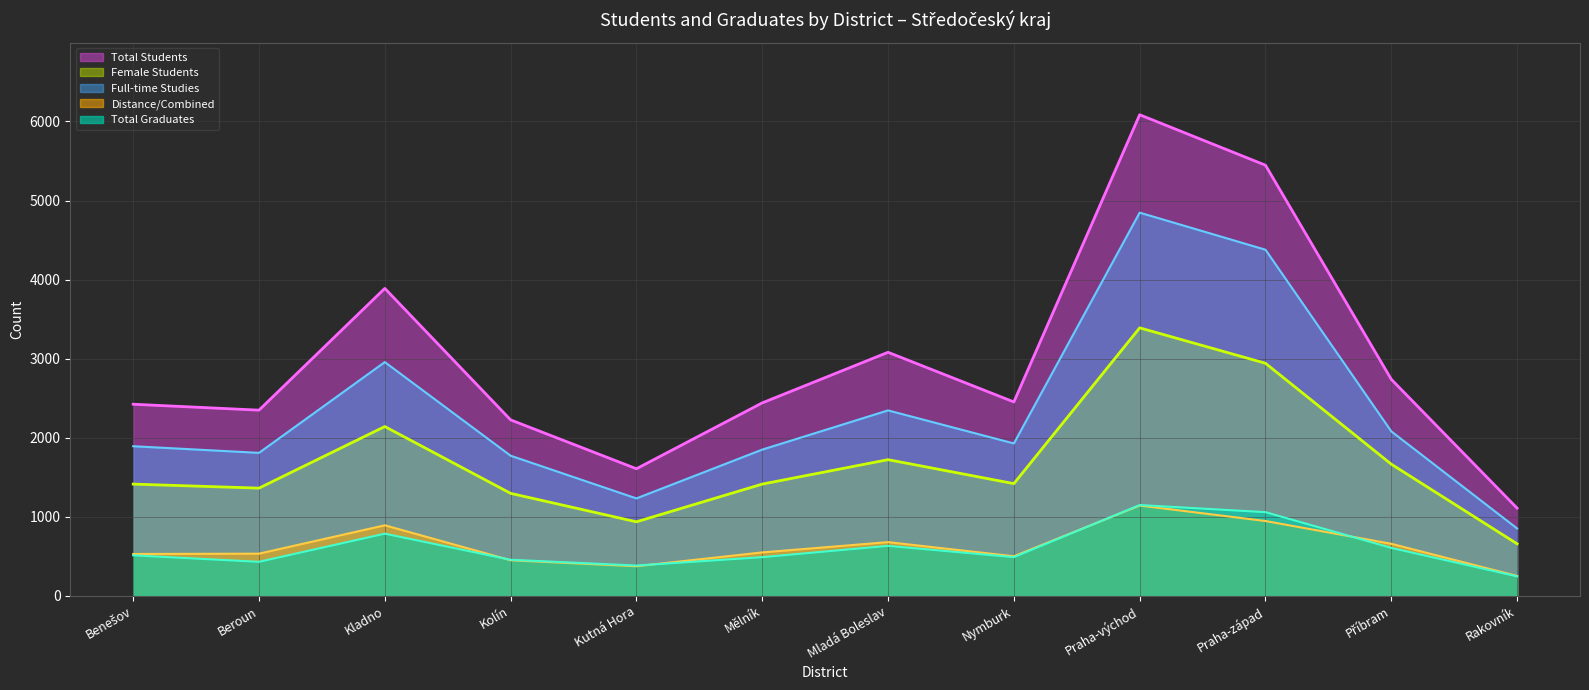

What is the label of the 11th point from the right?

Beroun